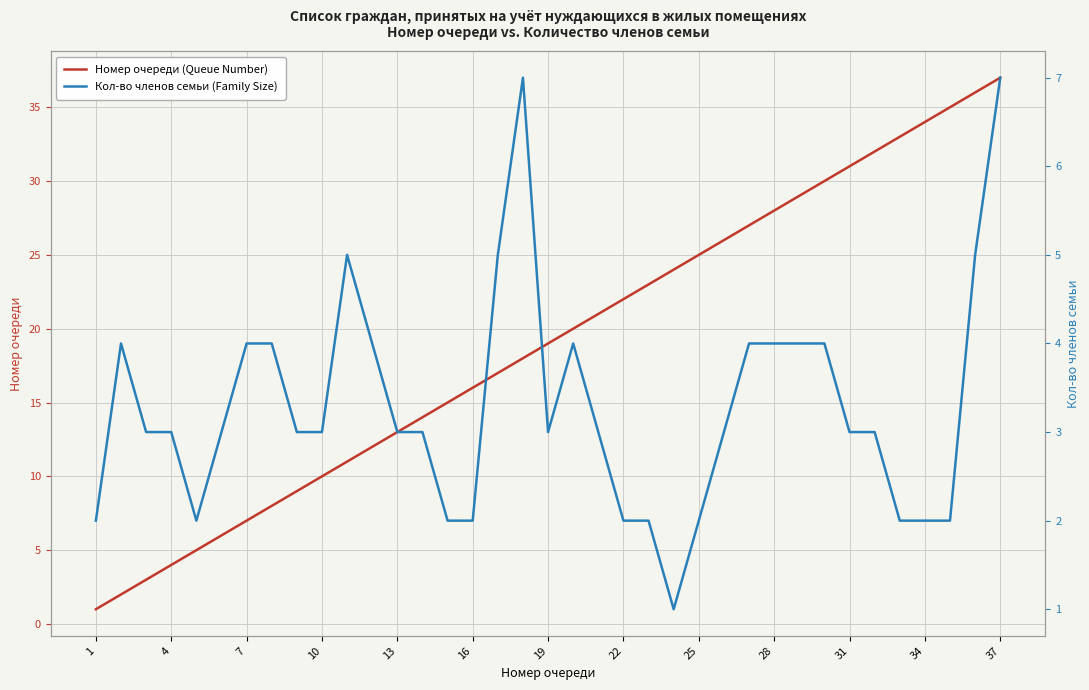

Reading right to left, extract all data points from this chart.

Номер очереди (Queue Number): 37	36	35	34	33	32	31	30	29	28	27	26	25	24	23	22	21	20	19	18	17	16	15	14	13	12	11	10	9	8	7	6	5	4	3	2	1
Кол-во членов семьи (Family Size): 7	5	2	2	2	3	3	4	4	4	4	3	2	1	2	2	3	4	3	7	5	2	2	3	3	4	5	3	3	4	4	3	2	3	3	4	2